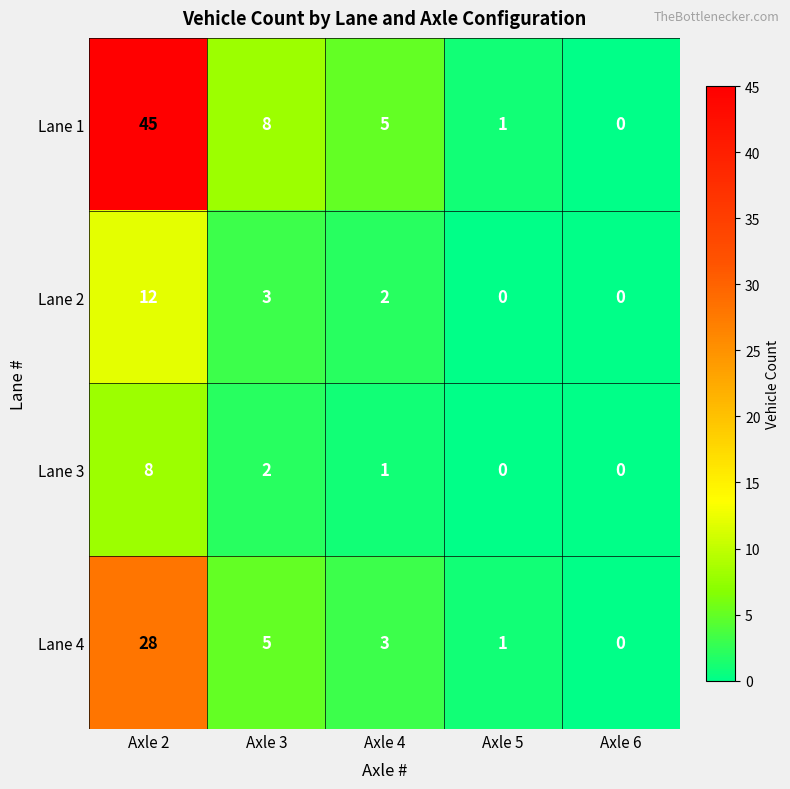

What is the total value across all series at Axle 5?

2